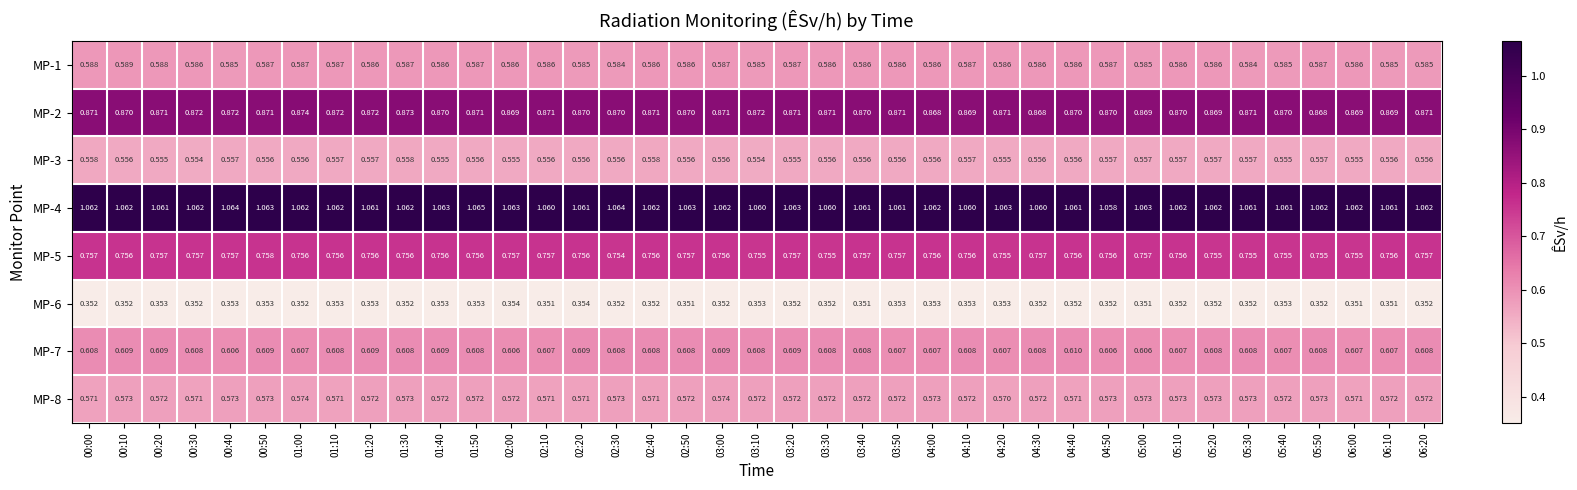

Between 00:20 and 03:10, which series saw the biggest shift?

MP-1